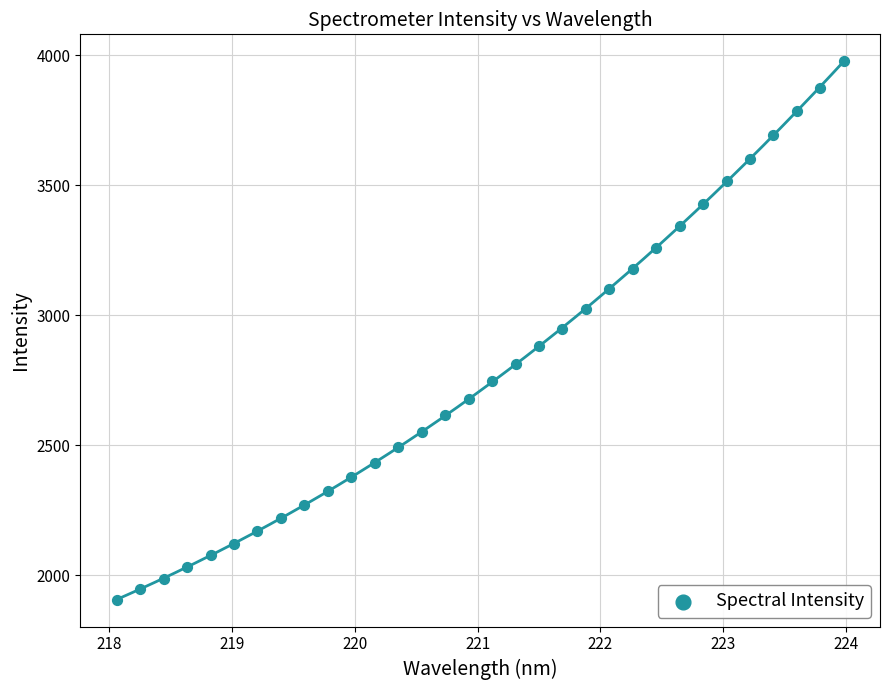

What is the range of Y values (max minus min)?

2069.3